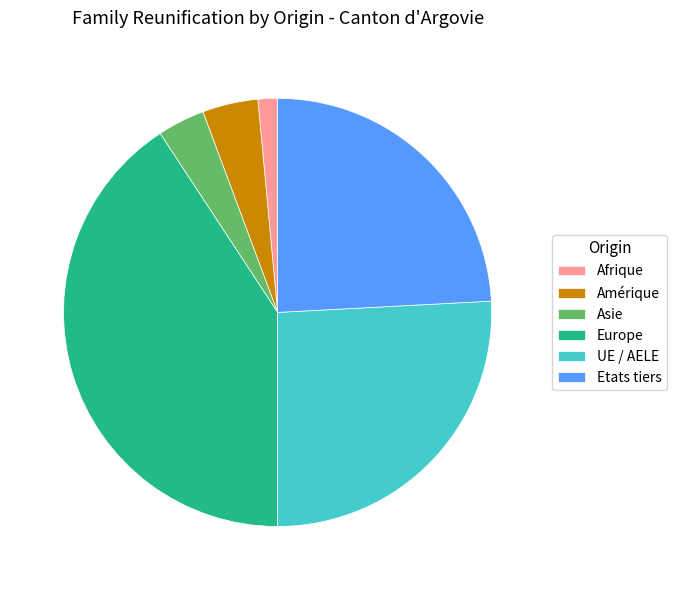

Count the number of slices in the pie.

6